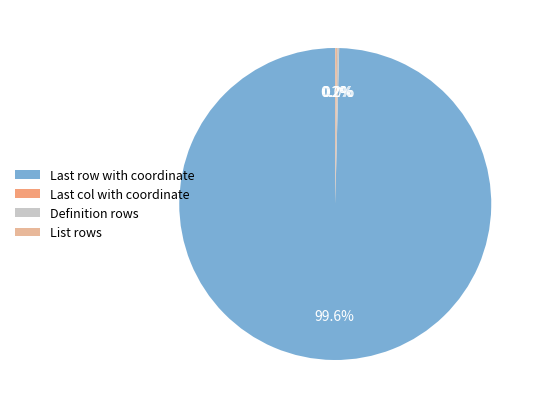

Is there a majority slice in this chart?

Yes